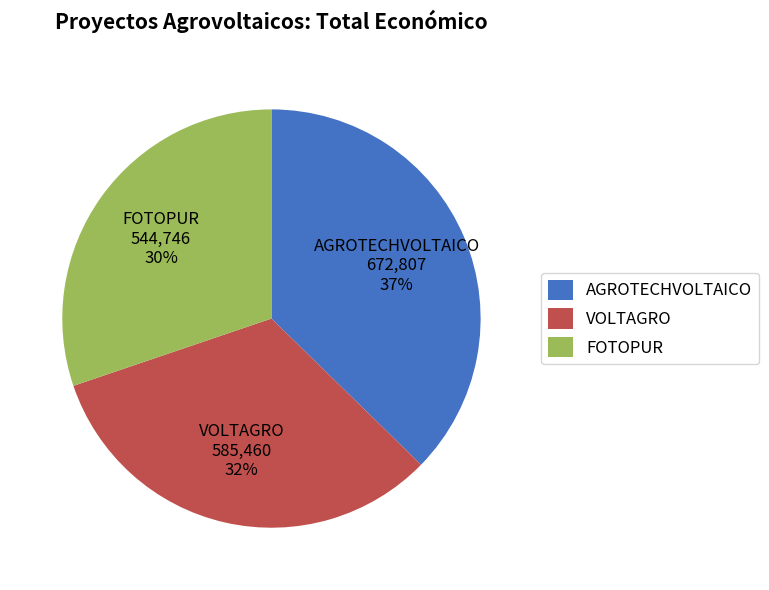

What is the largest slice in the pie chart?

AGROTECHVOLTAICO